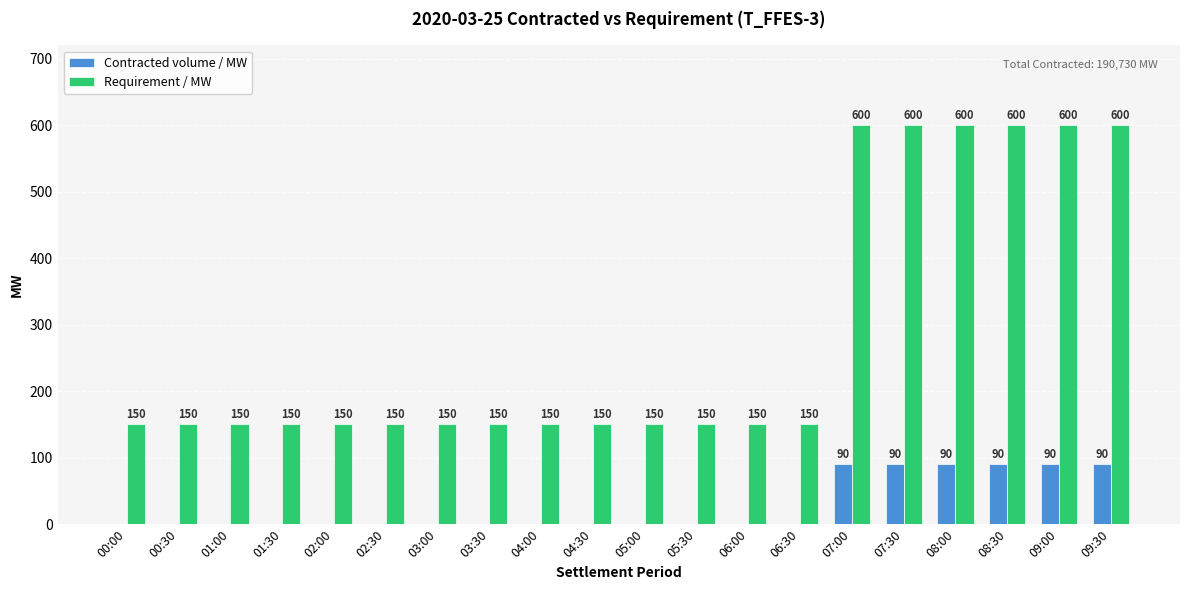

Which series has the largest total across all categories?

Requirement / MW